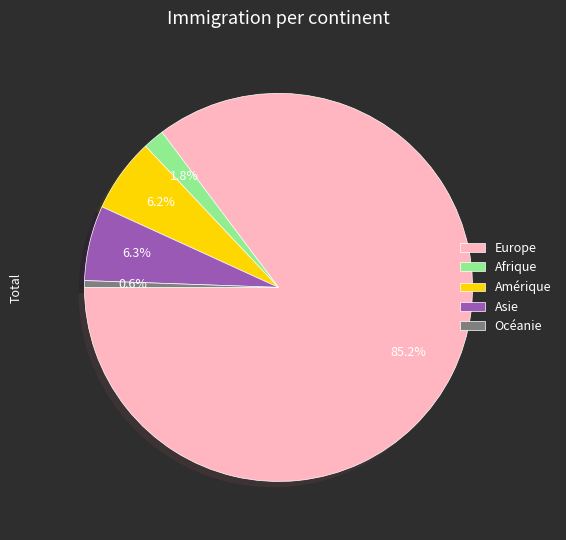

Approximately how many times larger is the value at Océanie compared to Afrique?

0.3